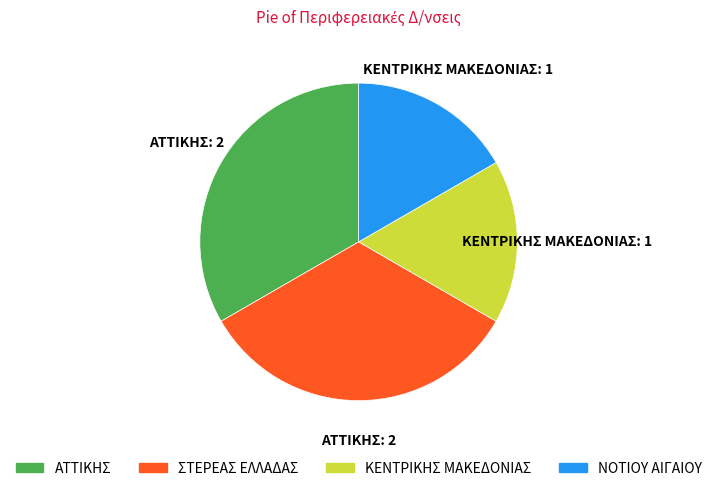

Which has a higher value, ΝΟΤΙΟΥ ΑΙΓΑΙΟΥ or ΑΤΤΙΚΗΣ?

ΑΤΤΙΚΗΣ